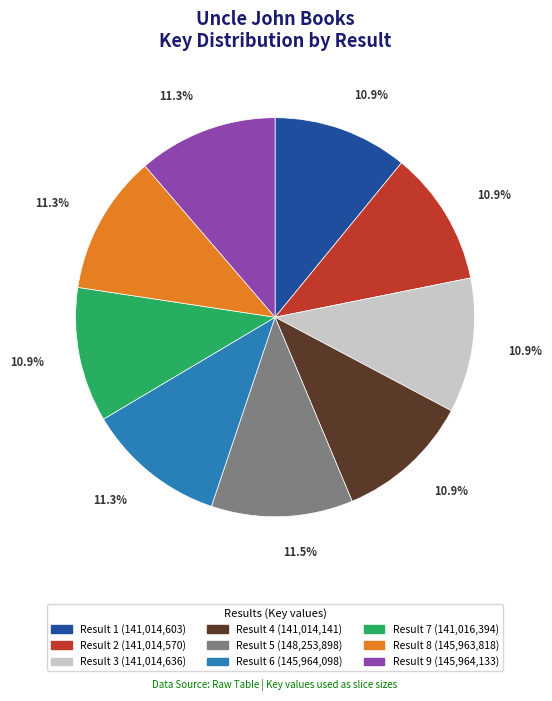

Does any single category account for the majority?

No